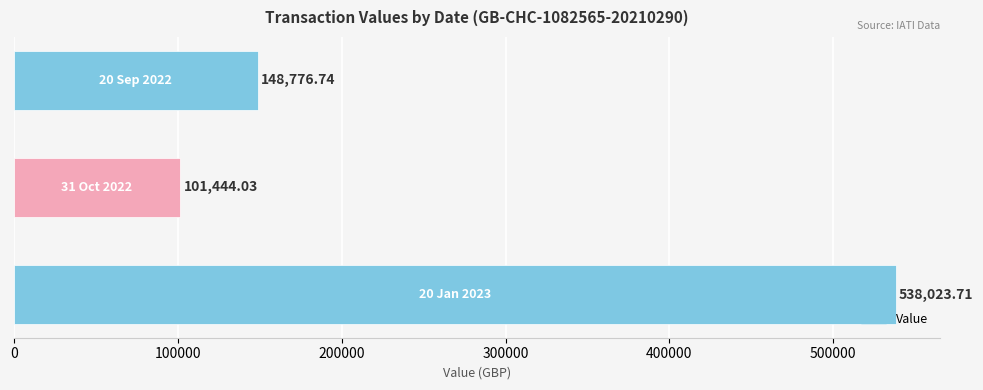

What is the sum of all values?

788244.5